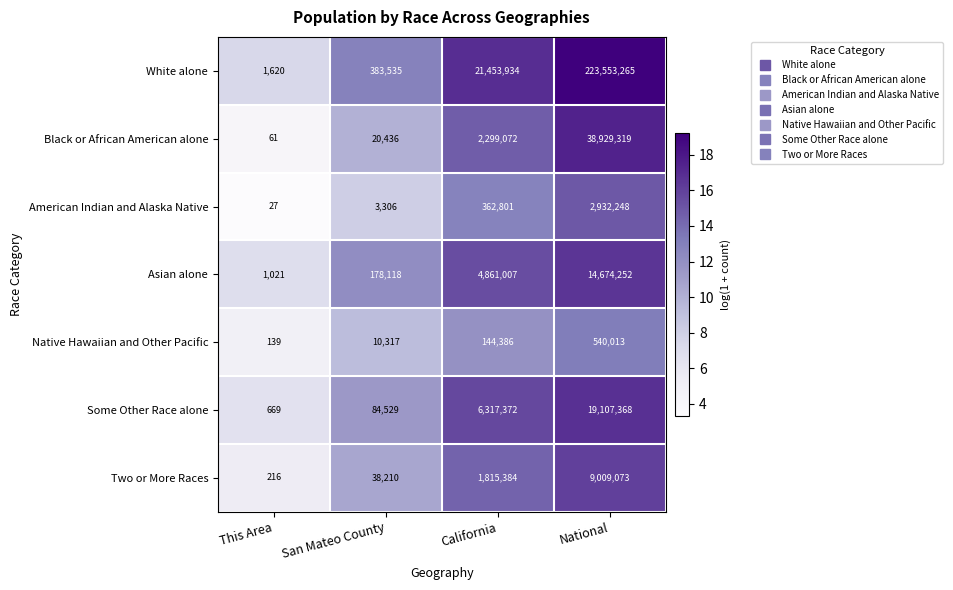

Which series has the largest range (max minus min)?

White alone